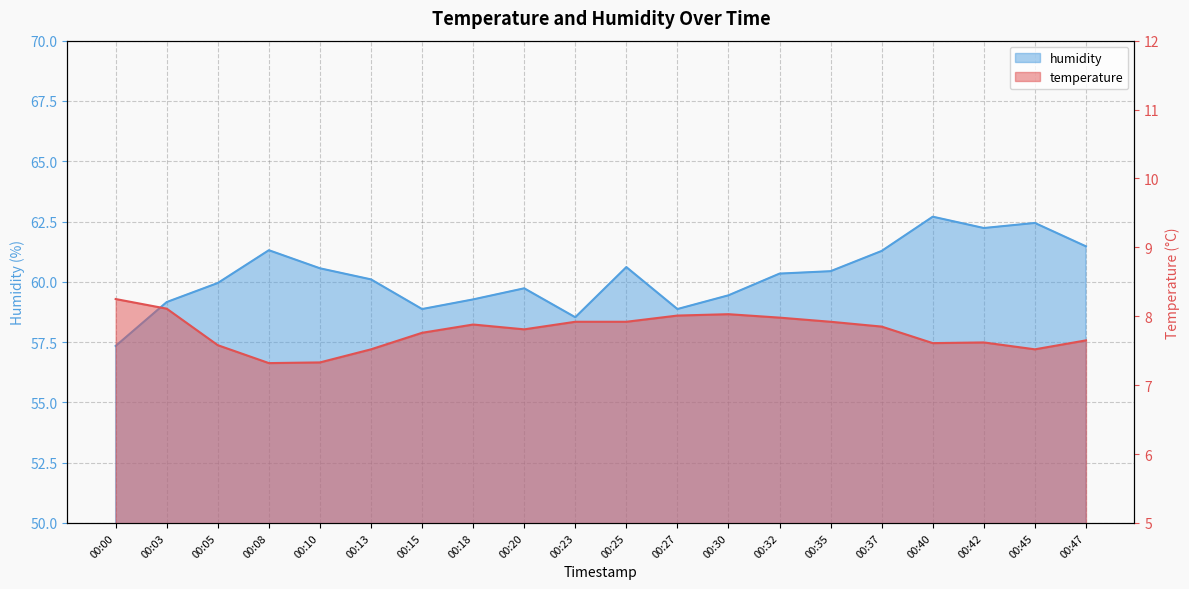

Reading right to left, list all the values displayed in this chart.

temperature: 7.7	7.5	7.6	7.6	7.8	7.9	8.0	8.0	8.0	7.9	7.9	7.8	7.9	7.8	7.5	7.3	7.3	7.6	8.1	8.2
humidity: 61.5	62.4	62.2	62.7	61.3	60.4	60.3	59.4	58.9	60.6	58.5	59.7	59.3	58.9	60.1	60.6	61.3	60.0	59.2	57.3